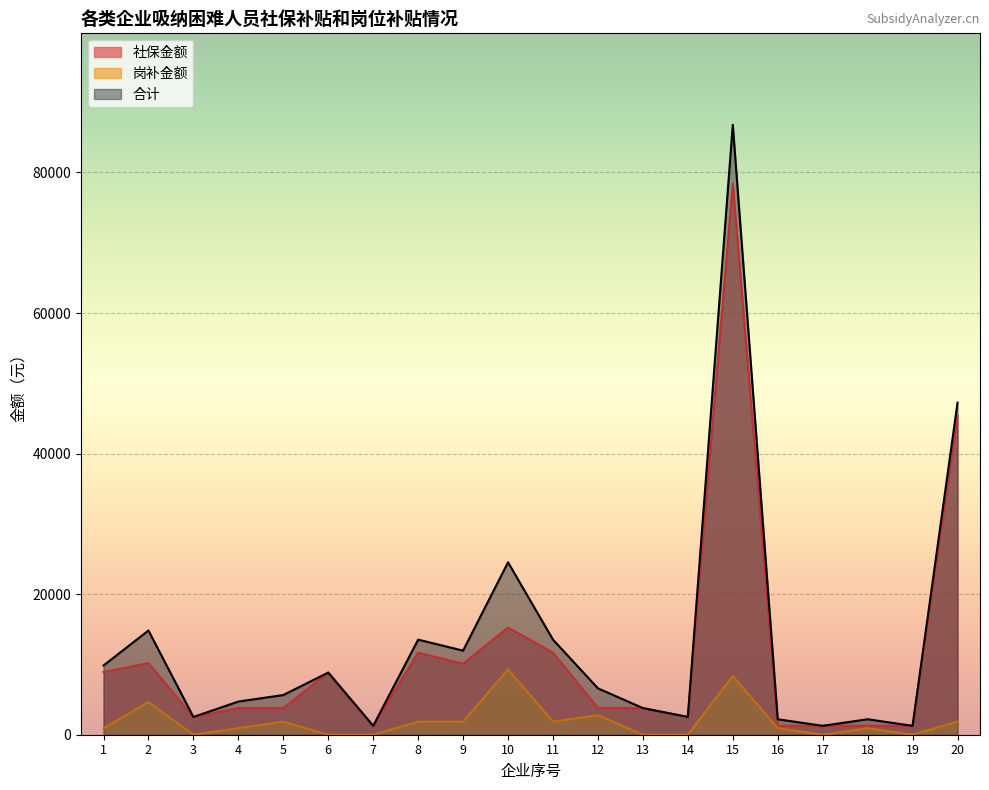

Which series changed the most between 7 and 18?

合计